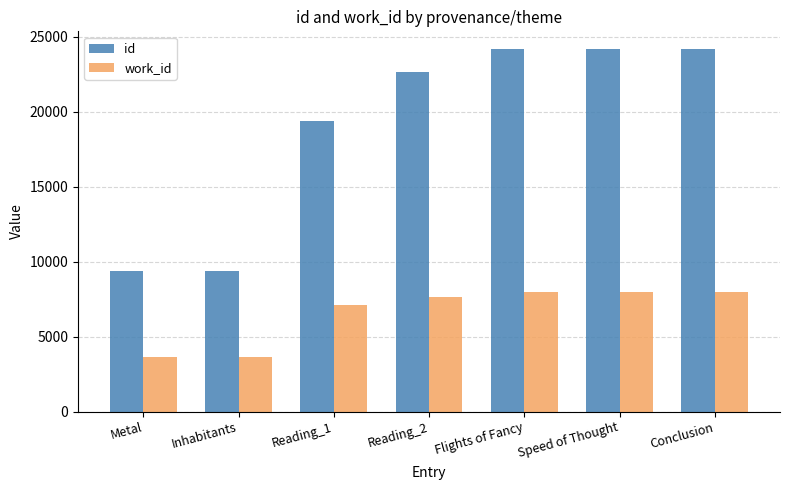

At Reading_2, list the series in order from smallest to largest.

work_id, id